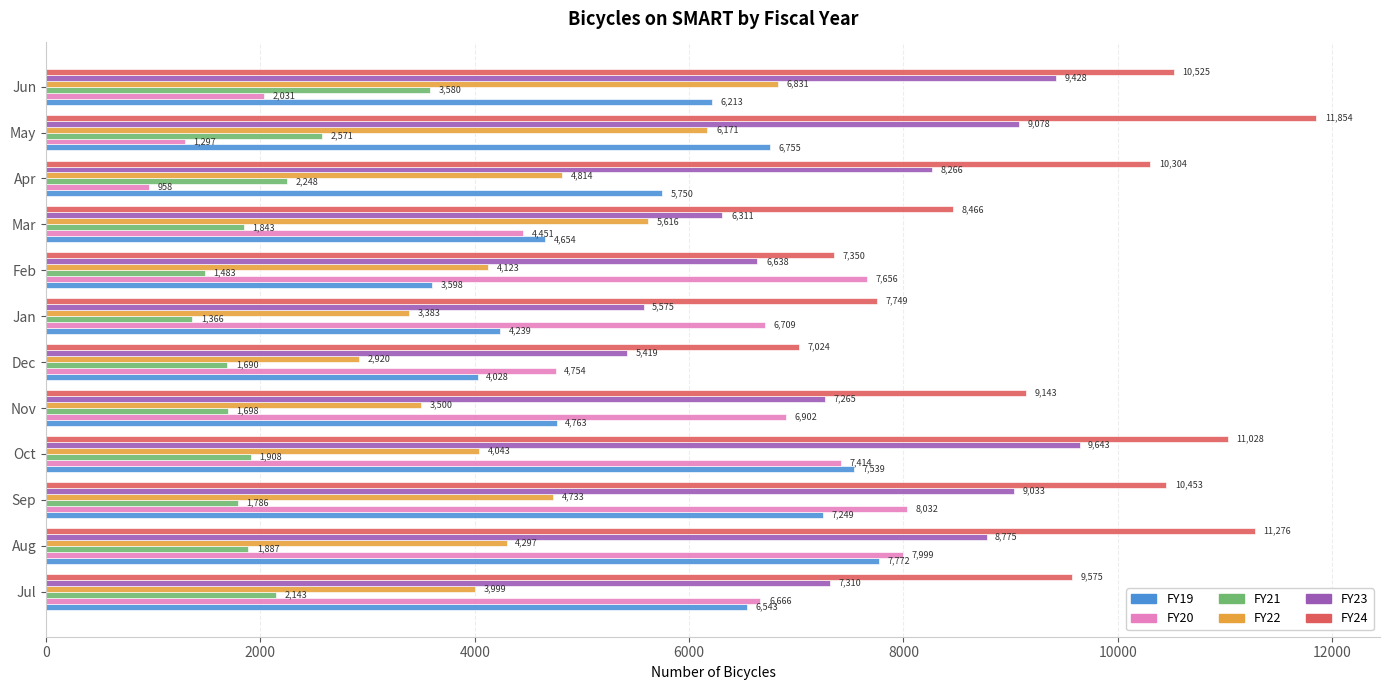

At which label does FY24 reach its minimum?

Dec